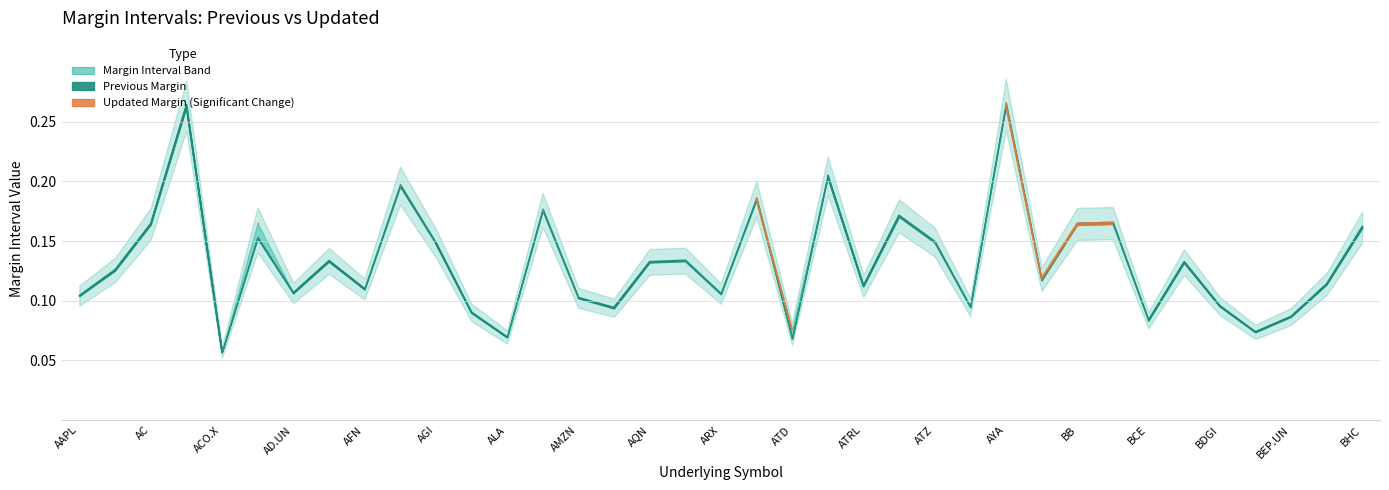

Is the value of updated at 11 greater than the value of previous at 20?

Yes